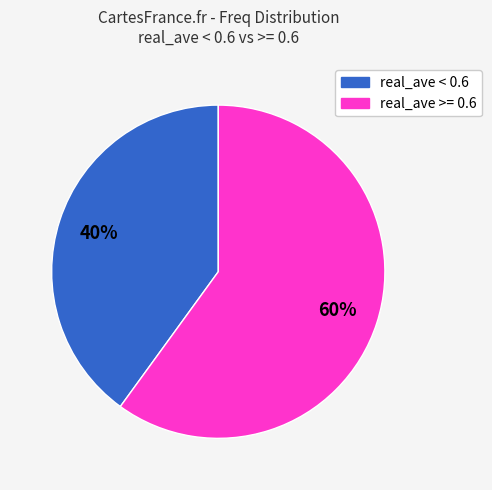

Does any single category account for the majority?

Yes